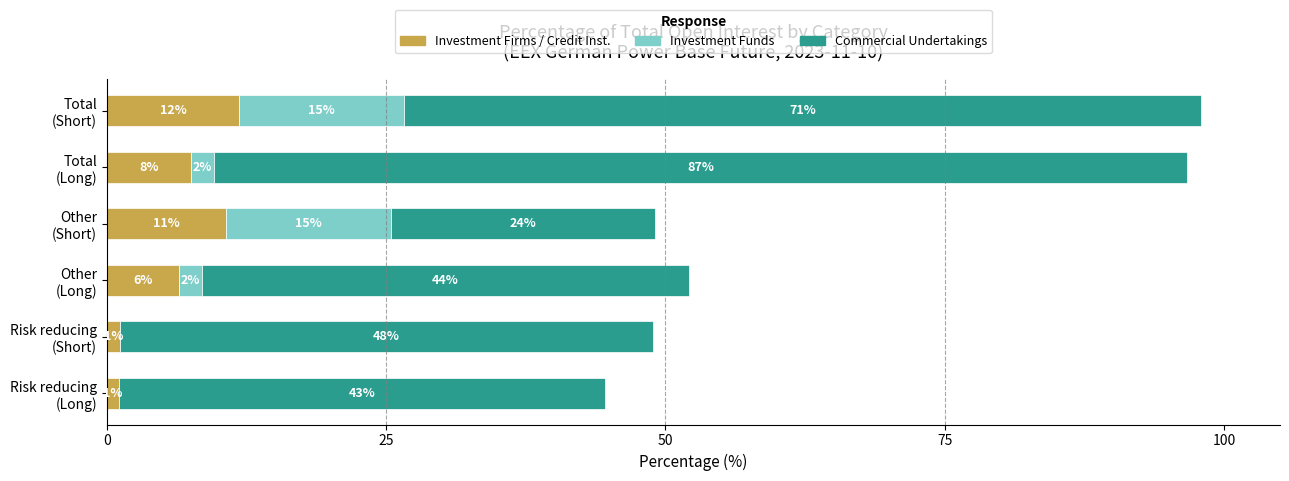

What are all the series names shown in the legend?

Investment Firms / Credit Inst., Investment Funds, Commercial Undertakings